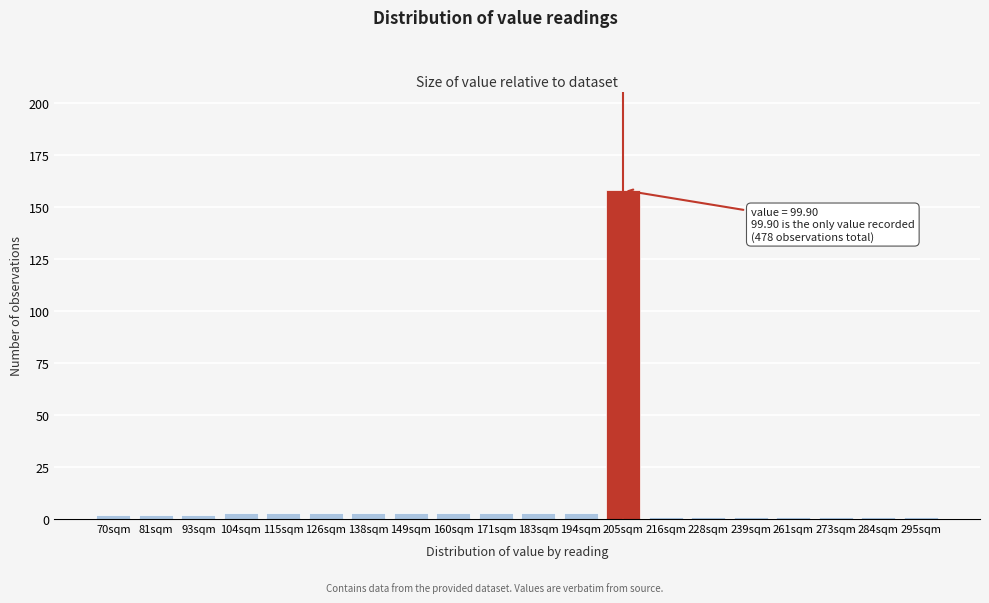

Reading left to right, transcribe all the data shown in this chart.

70sqm=2	81sqm=2	93sqm=2	104sqm=3	115sqm=3	126sqm=3	138sqm=3	149sqm=3	160sqm=3	171sqm=3	183sqm=3	194sqm=3	205sqm=158	216sqm=1	228sqm=1	239sqm=1	261sqm=1	273sqm=1	284sqm=1	295sqm=1